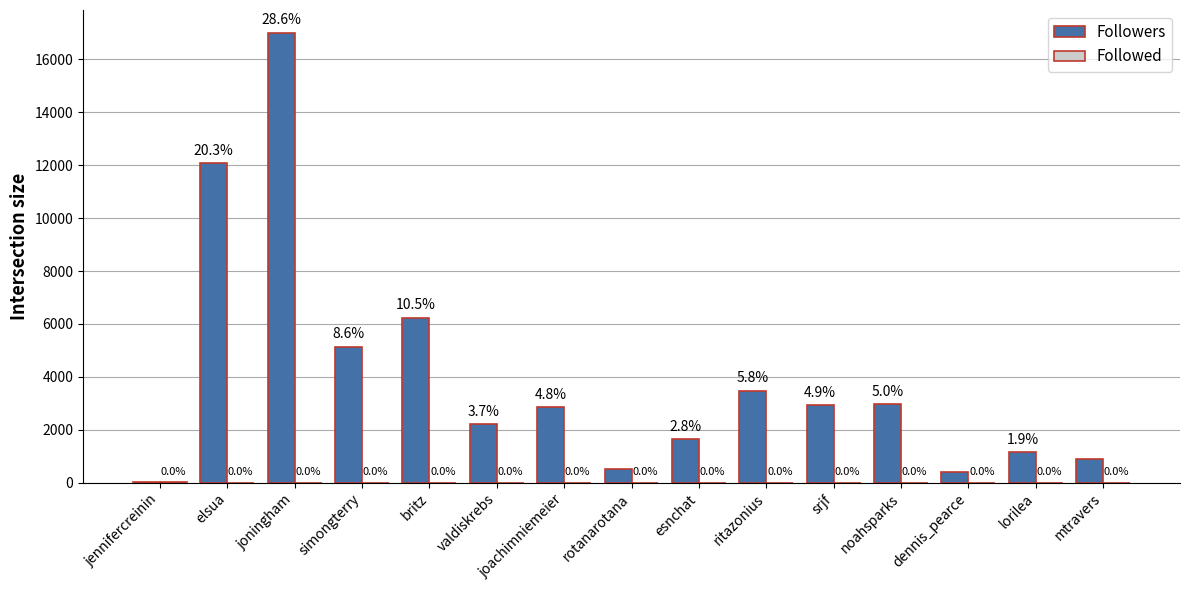

How many groups of bars are there?

15